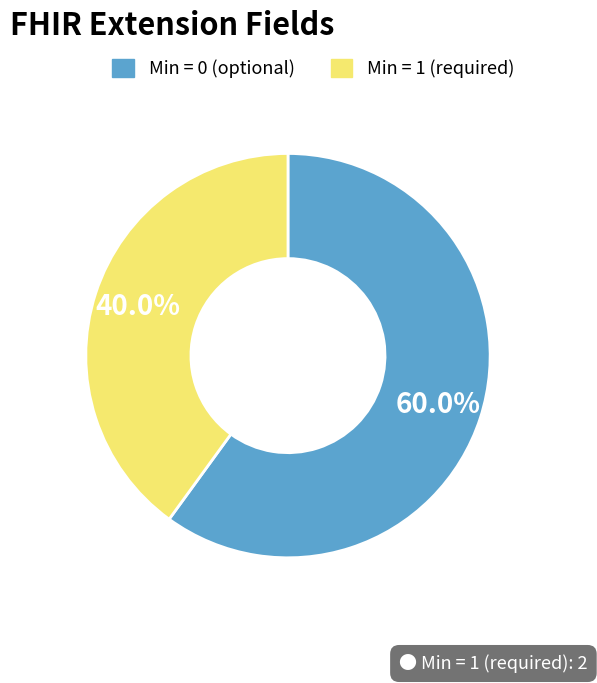

To the nearest percent, what is the average slice percentage?

50%